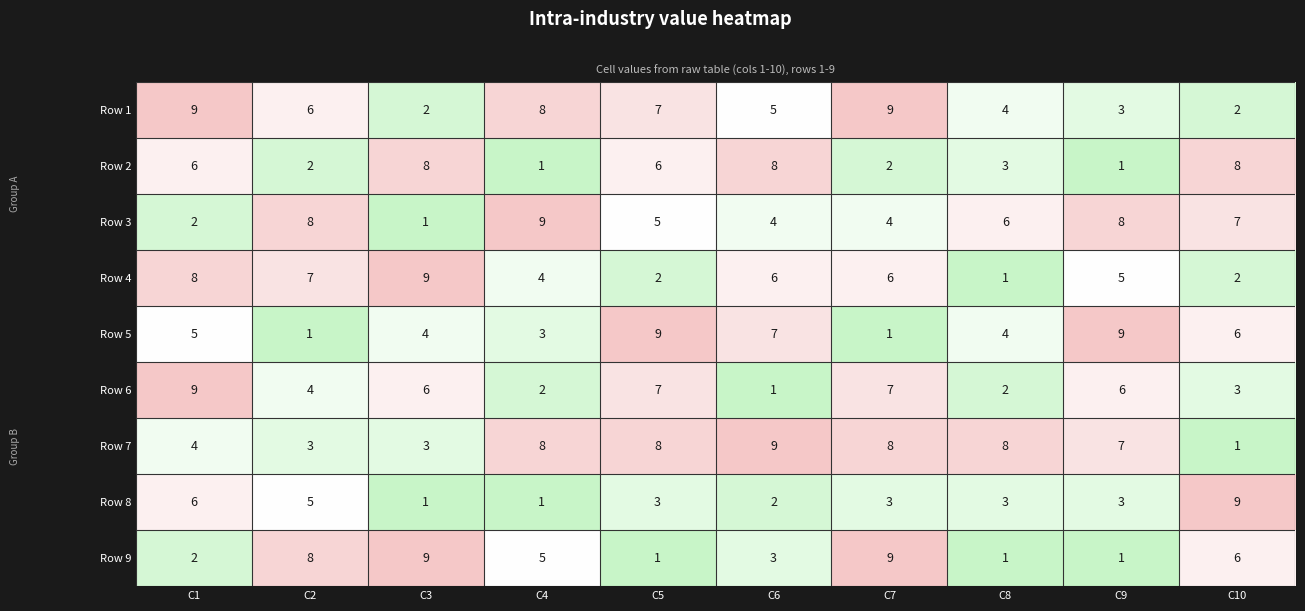

How many data points in Row 2 are less than 6?

5